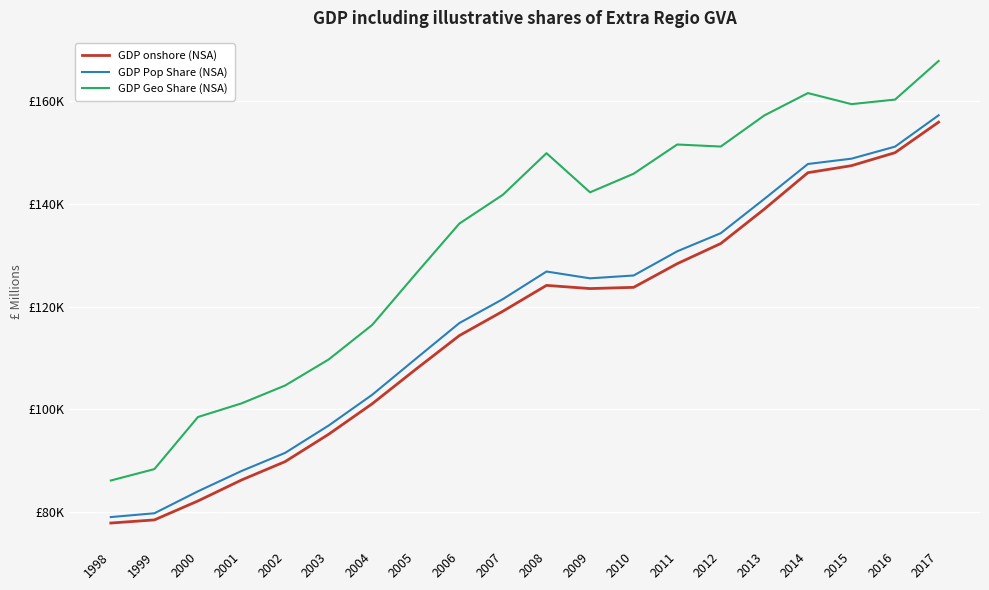

Reading left to right, list all the values displayed in this chart.

GDP onshore (NSA): 77936	78546	82226	86301	89868	95189	101115	107808	114359	119094	124116	123494	123732	128329	132248	138937	146013	147377	149902	155830
GDP Pop Share (NSA): 79097	79836	84100	88048	91565	96881	102862	109851	116793	121453	126806	125486	126037	130733	134259	140912	147702	148734	151074	157165
GDP Geo Share (NSA): 86202	88415	98537	101187	104658	109716	116432	126354	136122	141729	149801	142198	145809	151489	151091	157139	161480	159334	160217	167715